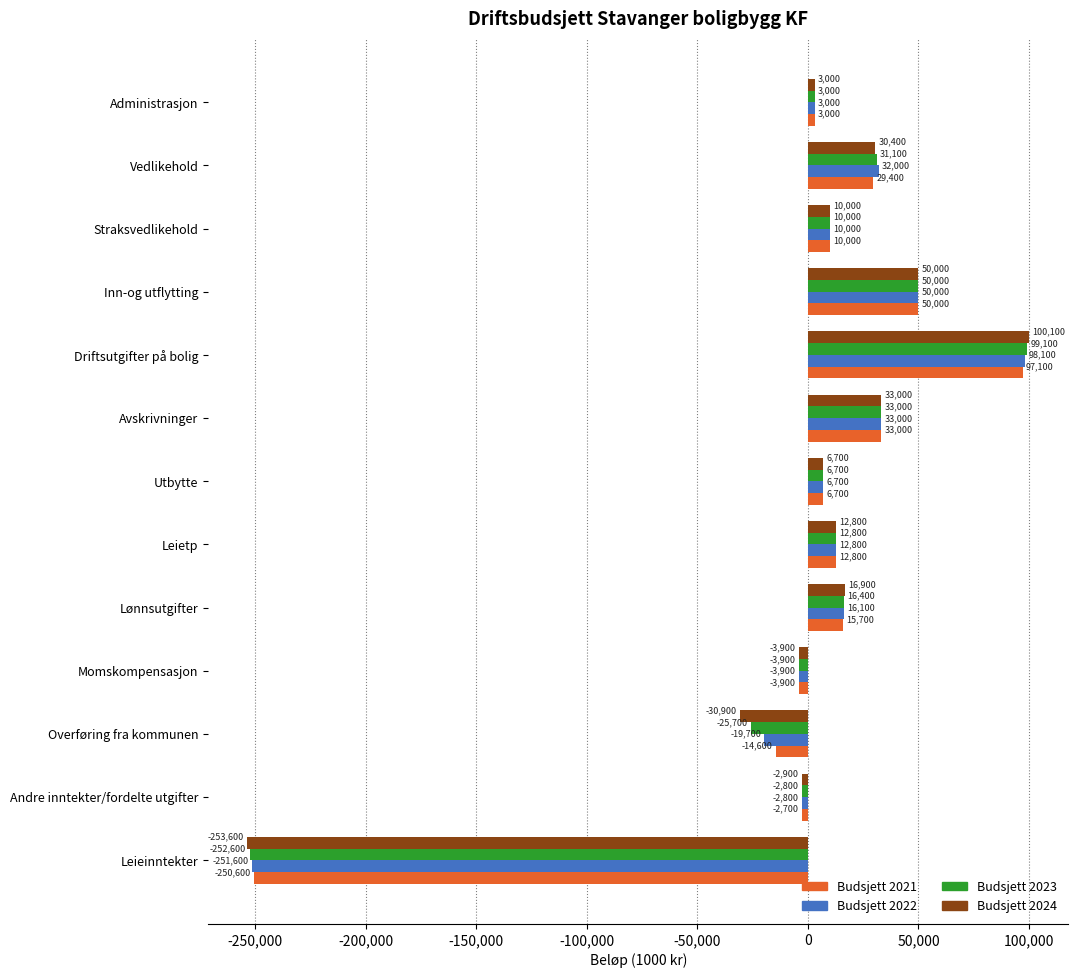

What is the sum of all Budsjett 2021 values?

-14100